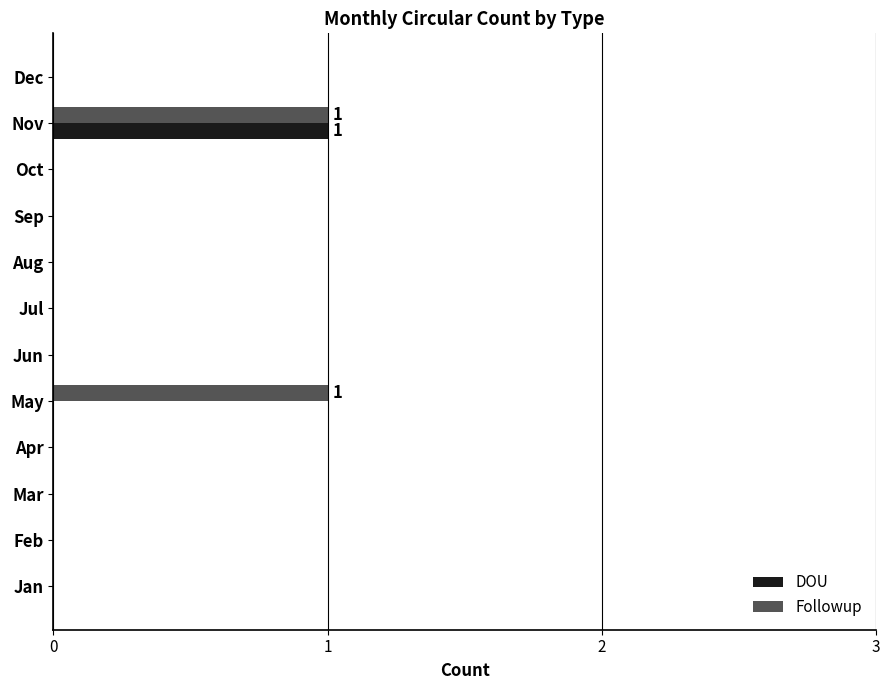

At which label does DOU reach its peak?

Nov